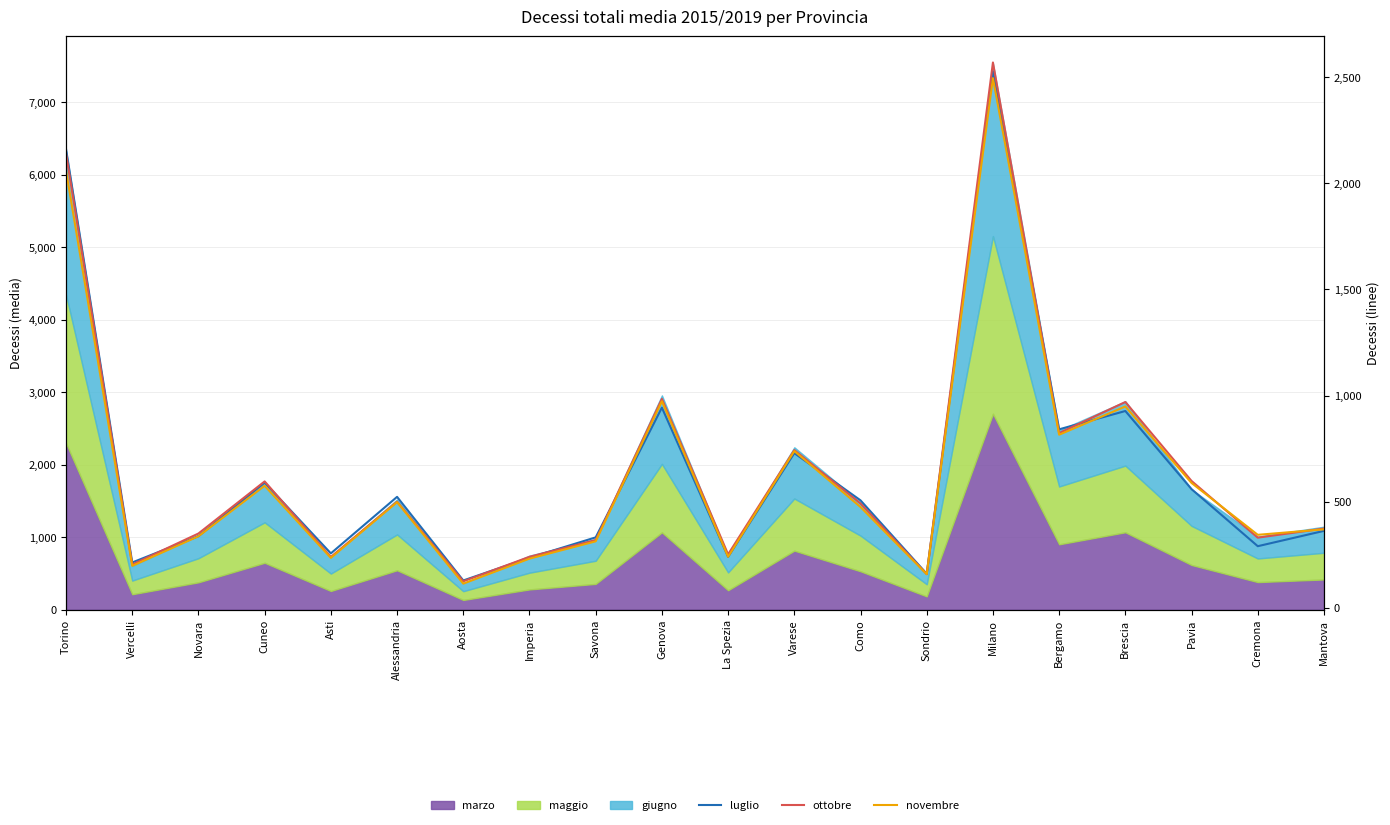

What is the label of the 2nd point from the left?

Vercelli